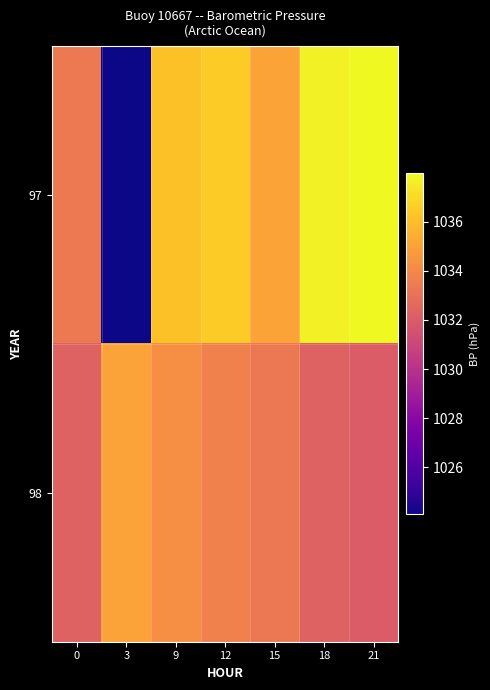

At which category is the sum across all series the highest?

9